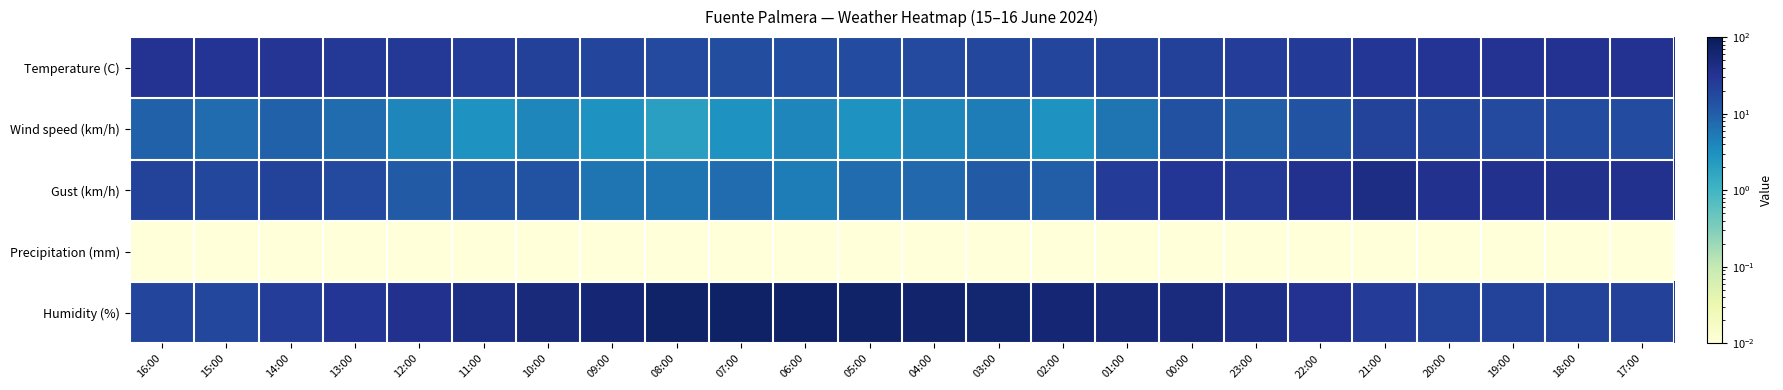

What is the difference between the highest and lowest values at 05:00?

70.0